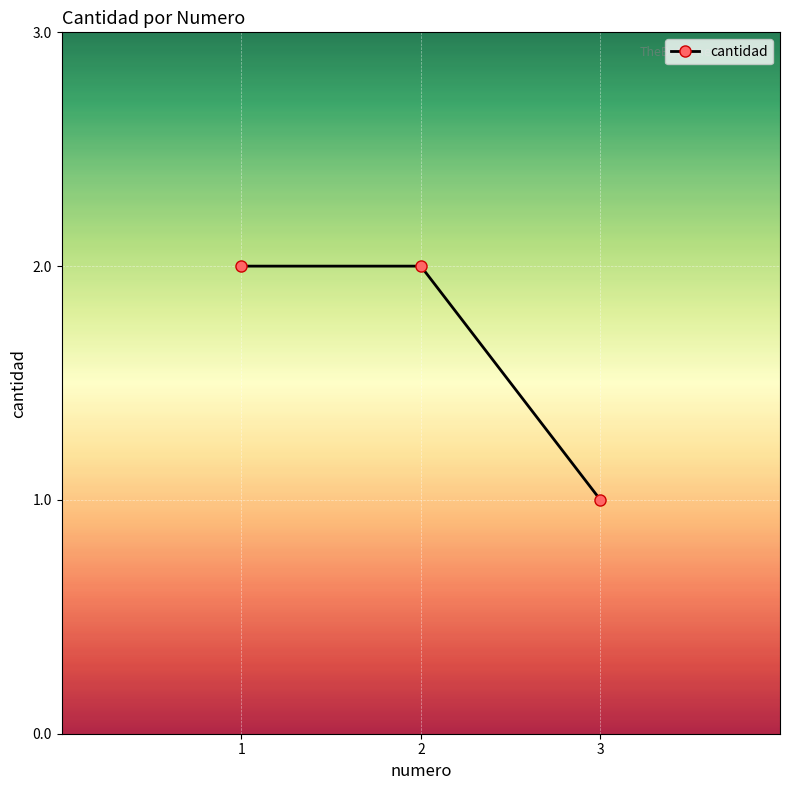

What is the change in value from 2 to 3?

-1